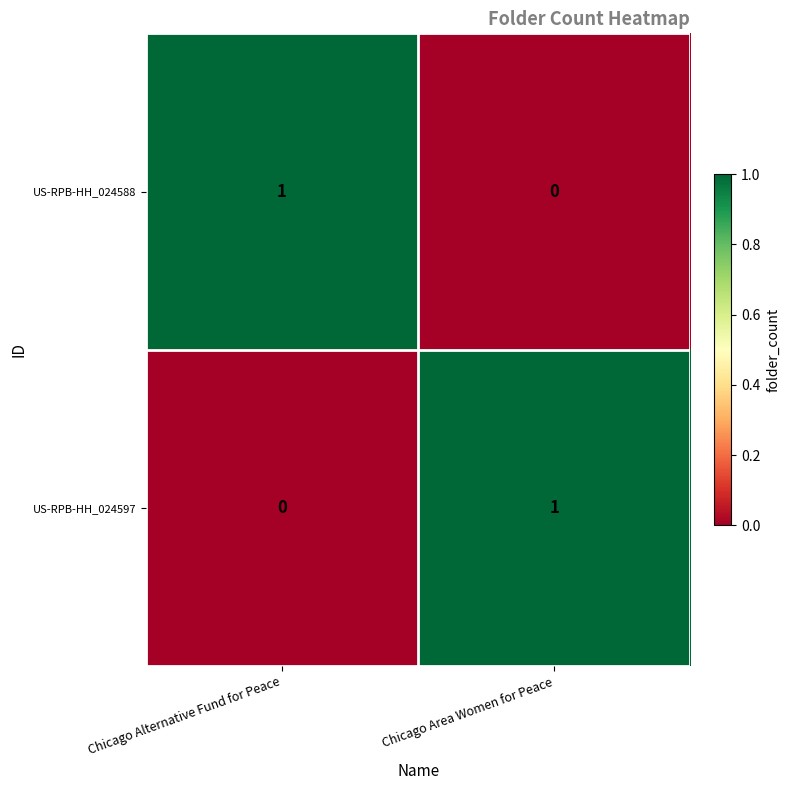

Where is US-RPB-HH_024597 nearest to the value 0?

Chicago Alternative Fund for Peace